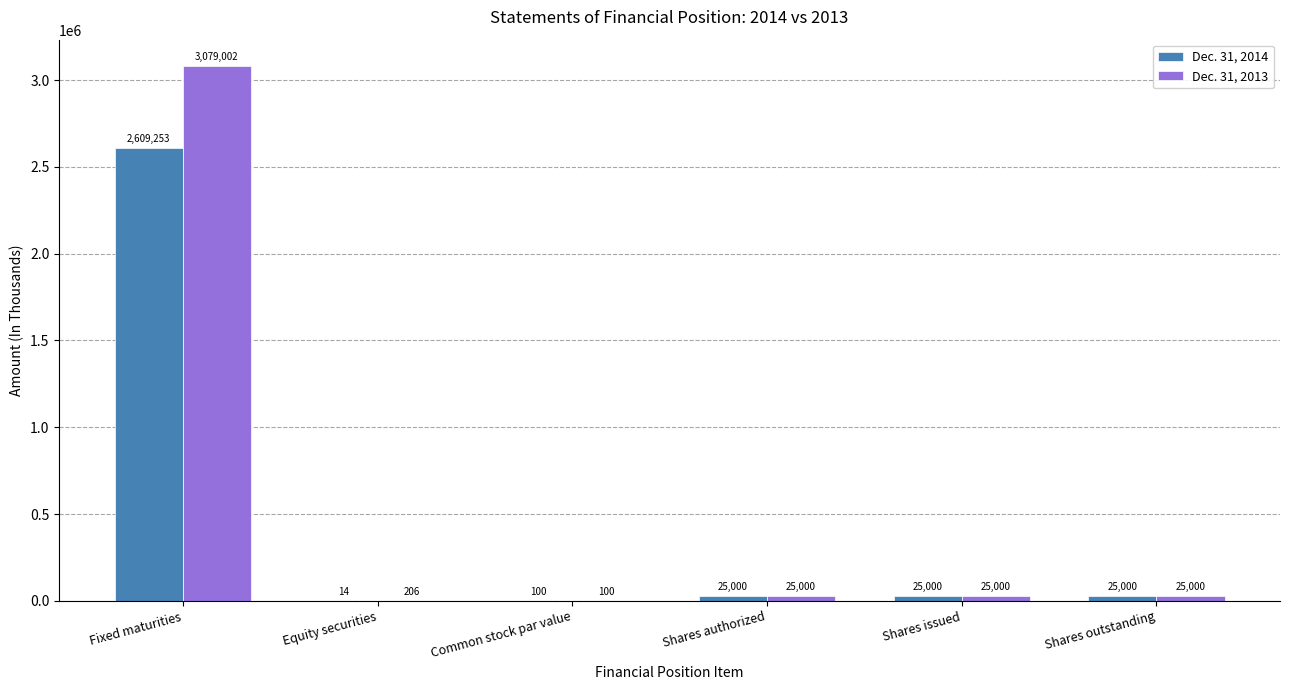

Reading left to right, what are all the values shown in this chart?

Dec. 31, 2014: 2609253	14	100	25000	25000	25000
Dec. 31, 2013: 3079002	206	100	25000	25000	25000